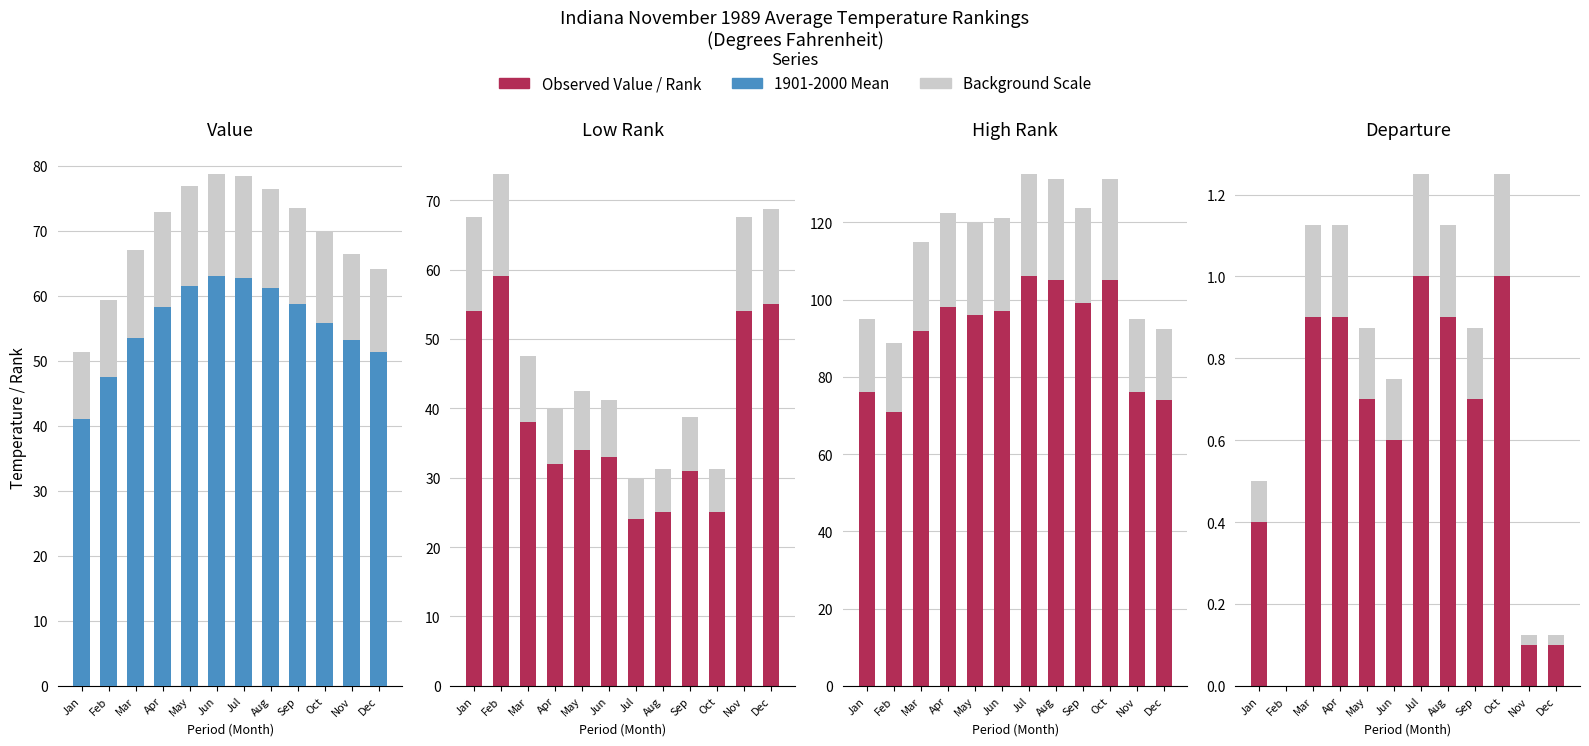

The High Rank series shows 74.0 at Dec. True or false?

True